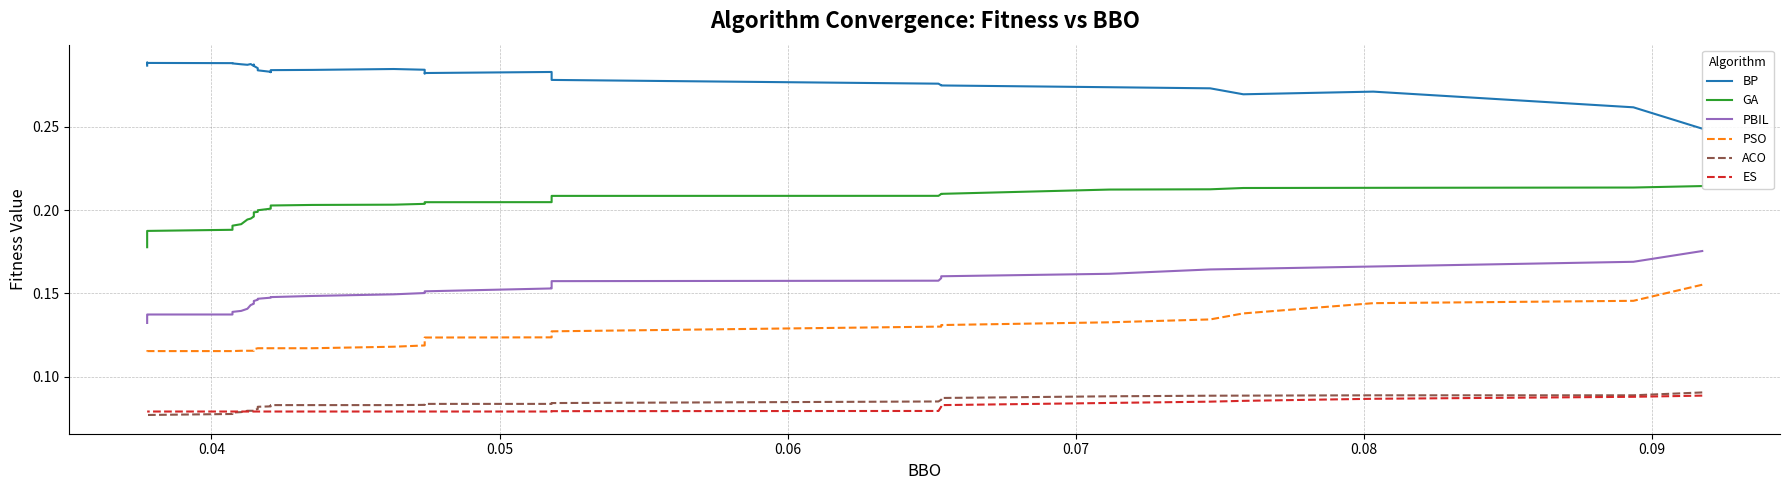

What are all the series names shown in the legend?

BP, GA, PBIL, PSO, ACO, ES